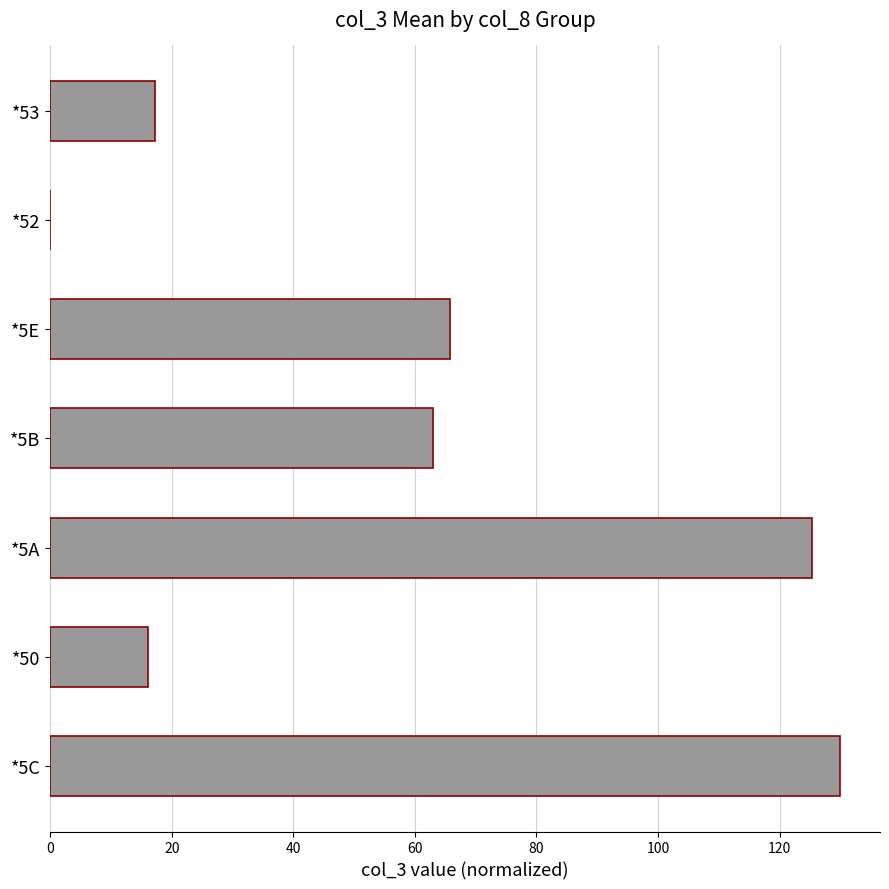

At which category does the chart reach its peak across all series?

*5C